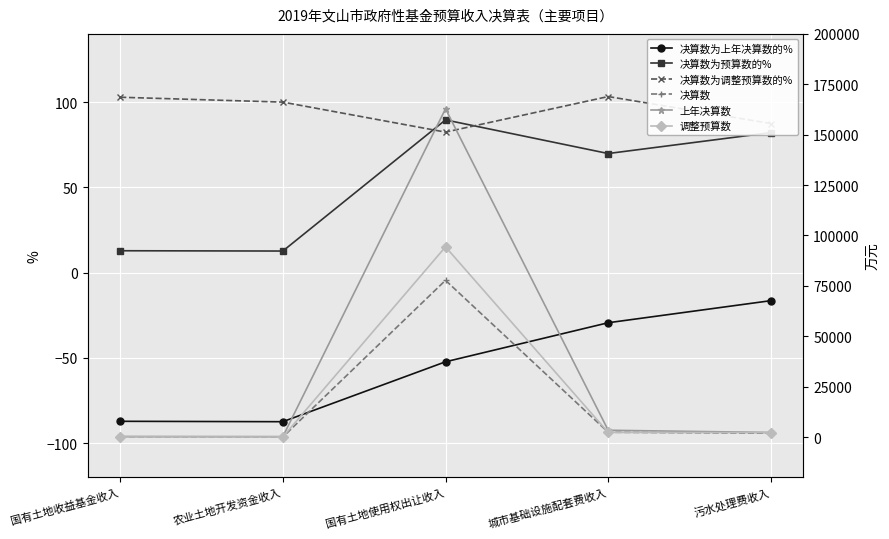

At which category does 决算数为预算数的% reach its first local valley?

农业土地开发资金收入